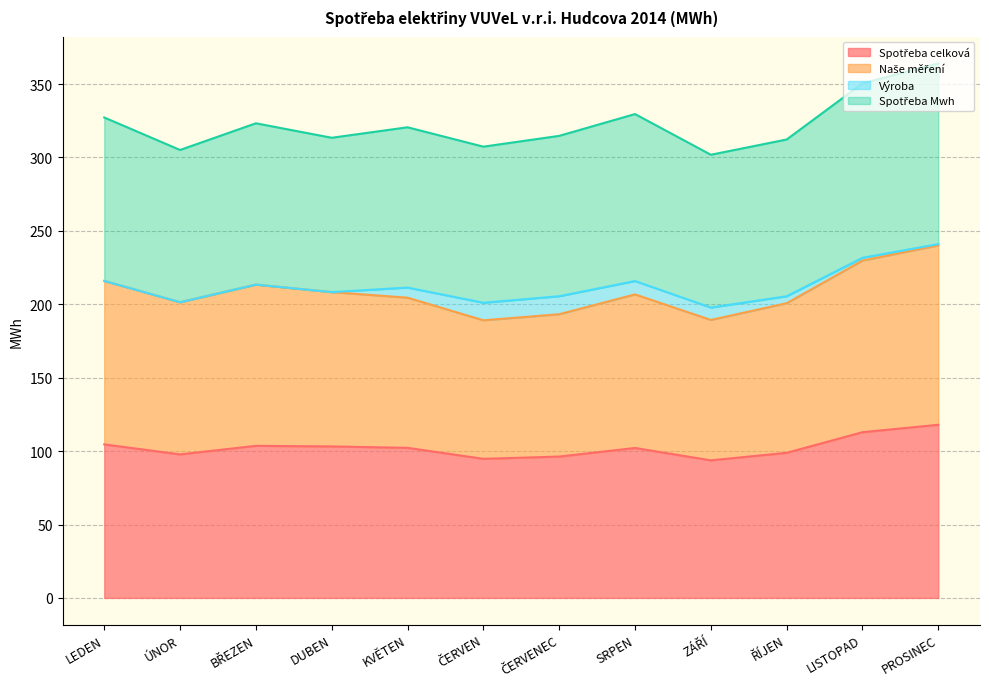

What position from the right is DUBEN?

9